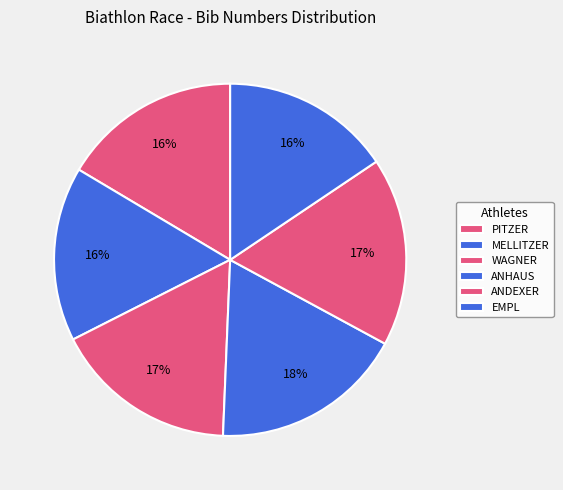

Count the number of slices in the pie.

6